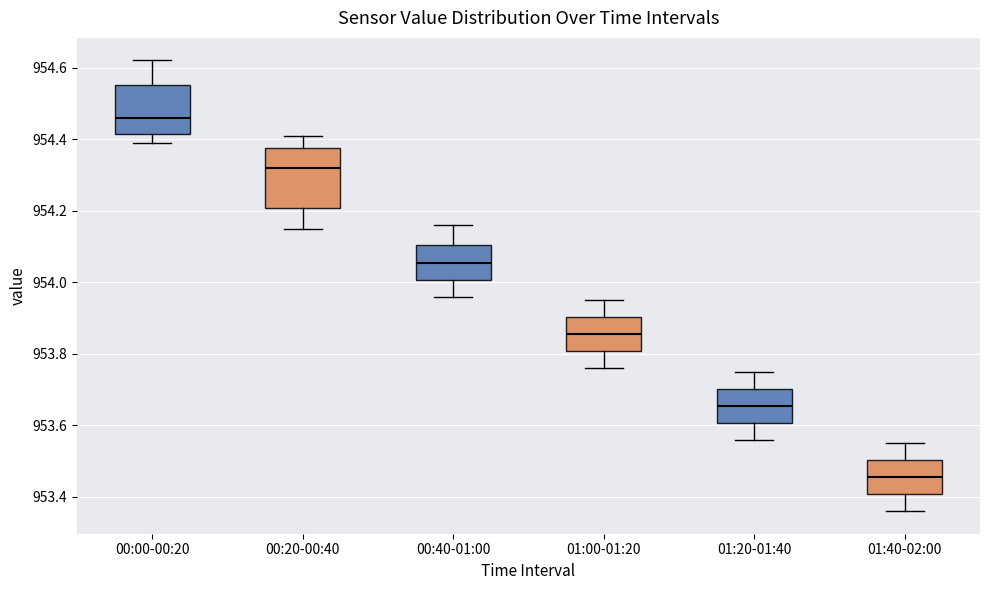

Reading left to right, read every box against the y-axis: the position of its median line, the range the box covers, and the ends of its whiskers. The values are not printed on the chart, so give them approximately, as read against the axis.

00:00-00:20: median 954.46, box 954.42 to 954.56, whiskers 954.40 to 954.62
00:20-00:40: median 954.32, box 954.20 to 954.38, whiskers 954.16 to 954.42
00:40-01:00: median 954.06, box 954.00 to 954.10, whiskers 953.96 to 954.16
01:00-01:20: median 953.86, box 953.80 to 953.90, whiskers 953.76 to 953.96
01:20-01:40: median 953.66, box 953.60 to 953.70, whiskers 953.56 to 953.76
01:40-02:00: median 953.46, box 953.40 to 953.50, whiskers 953.36 to 953.56